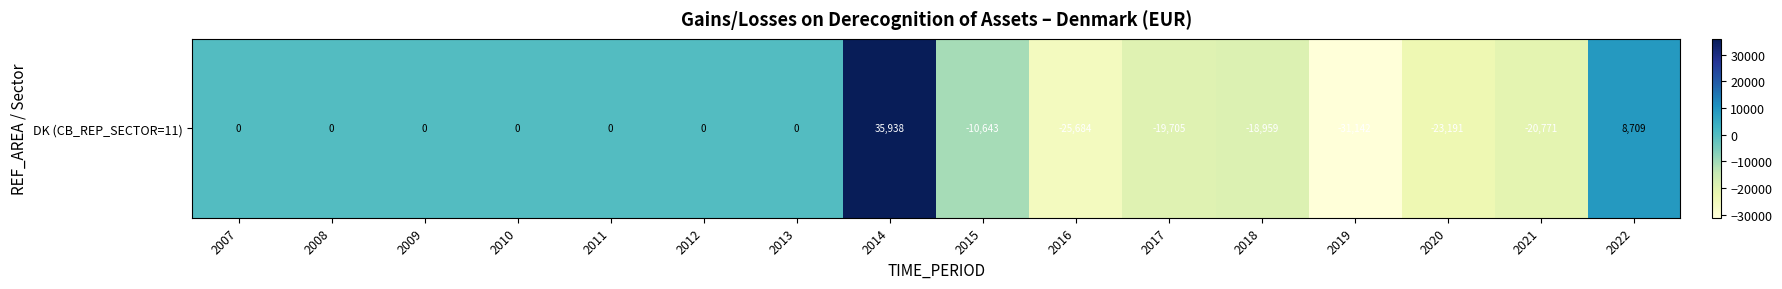

Rank the categories by value from lowest to highest.

2019, 2016, 2020, 2021, 2017, 2018, 2015, 2007, 2008, 2009, 2010, 2011, 2012, 2013, 2022, 2014